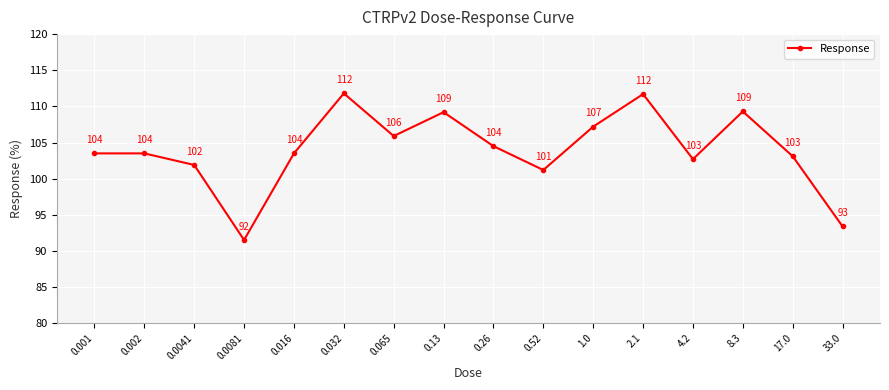

At which category does the chart reach its minimum across all series?

0.0081